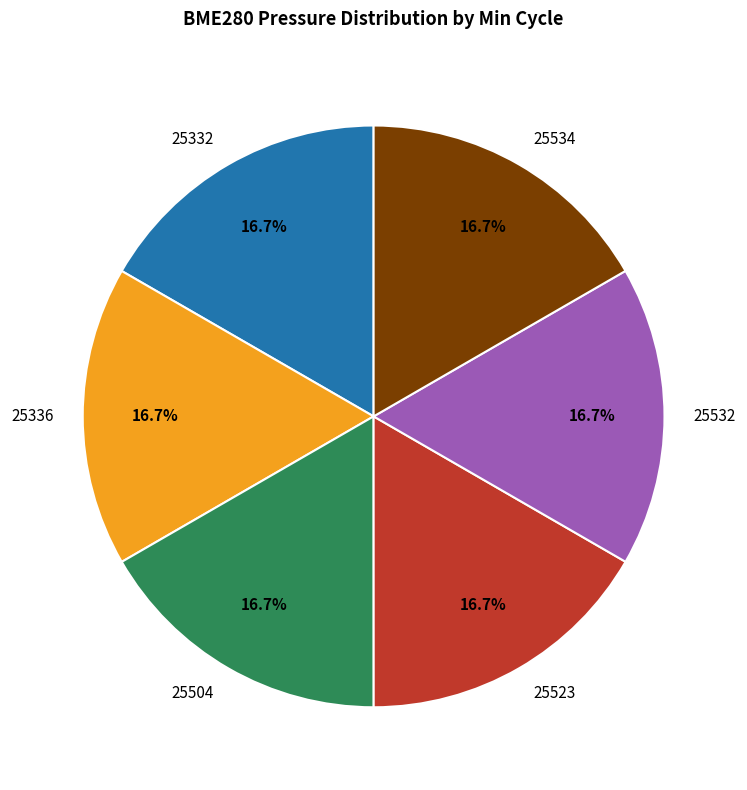

What is the ratio of the value at 25332 to the value at 25336?

1.0